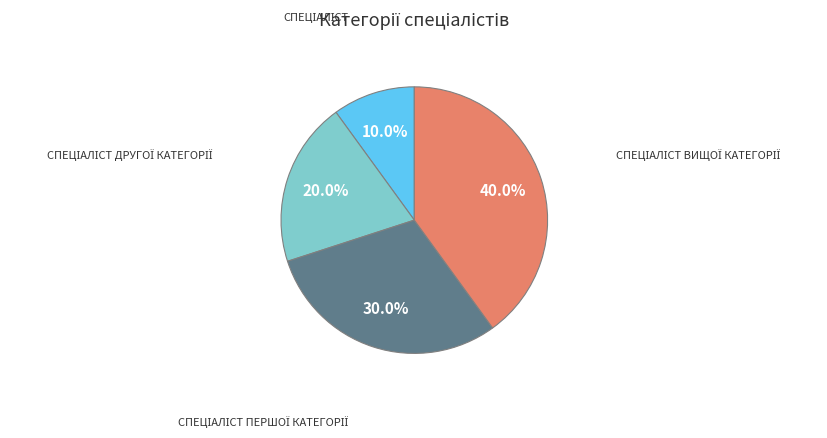

Is there a majority slice in this chart?

No